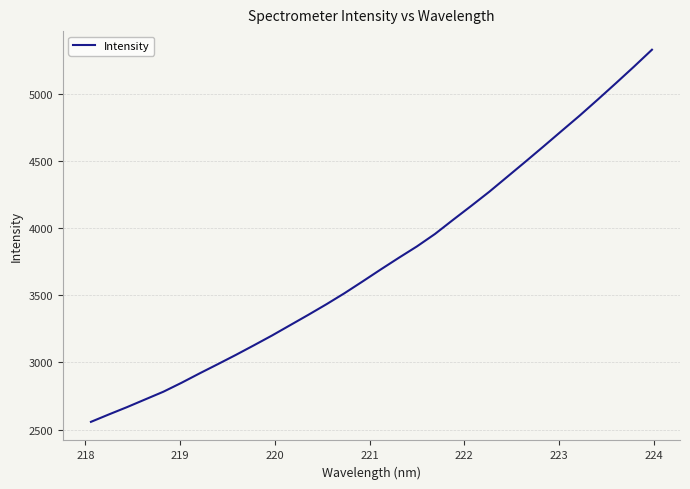

What is the minimum value shown in the chart?

2557.9